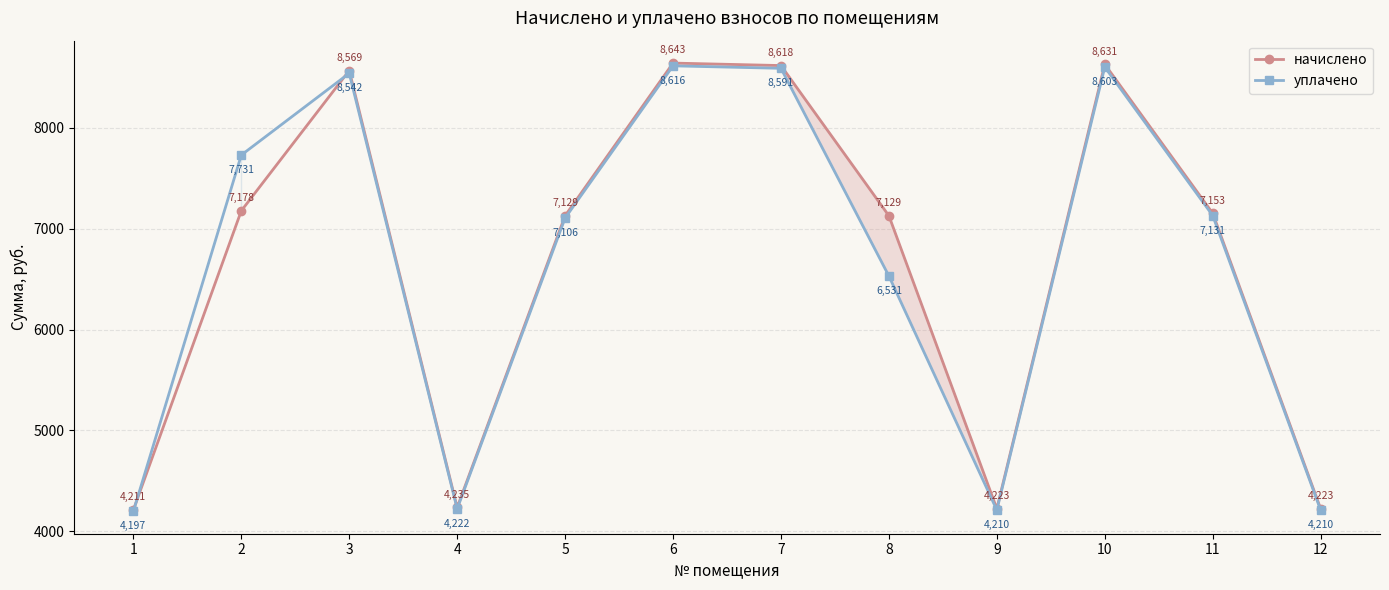

Reading left to right, list all the values displayed in this chart.

начислено: 1=4210.7	2=7177.9	3=8569.2	4=4235.3	5=7128.6	6=8643.0	7=8618.4	8=7128.6	9=4223.0	10=8630.8	11=7153.3	12=4223.0
уплачено: 1=4197.3	2=7730.6	3=8542.0	4=4221.9	5=7106.0	6=8615.6	7=8591.1	8=6530.8	9=4209.7	10=8603.4	11=7130.7	12=4209.7